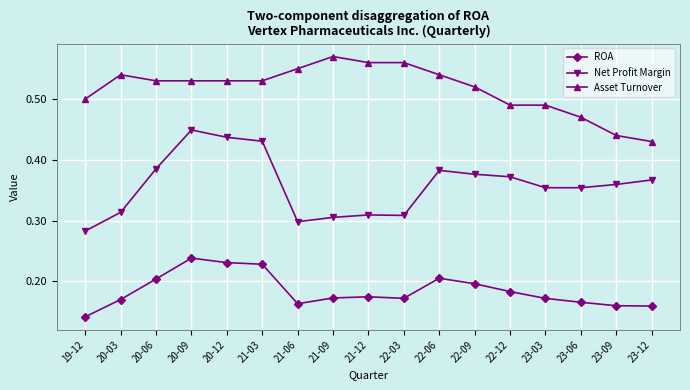

How many series are shown in this chart?

3